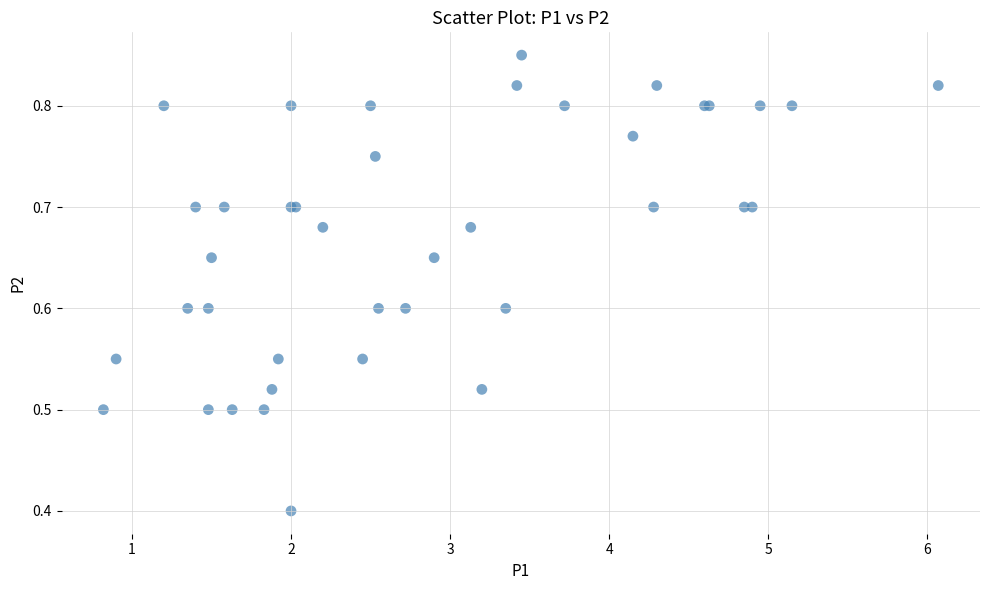

What Y value in the scatter plot is closest to 0?

0.4